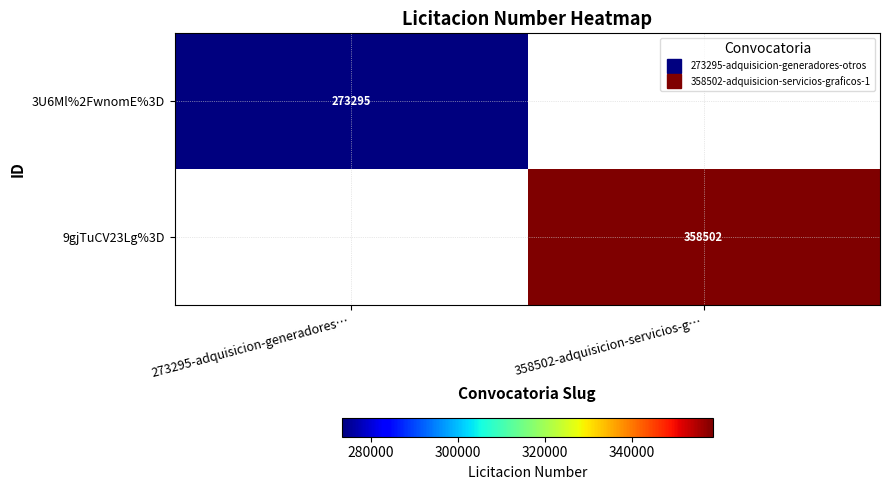

Rank the series by their maximum value, from lowest to highest.

3U6Ml%2FwnomE%3D, 9gjTuCV23Lg%3D